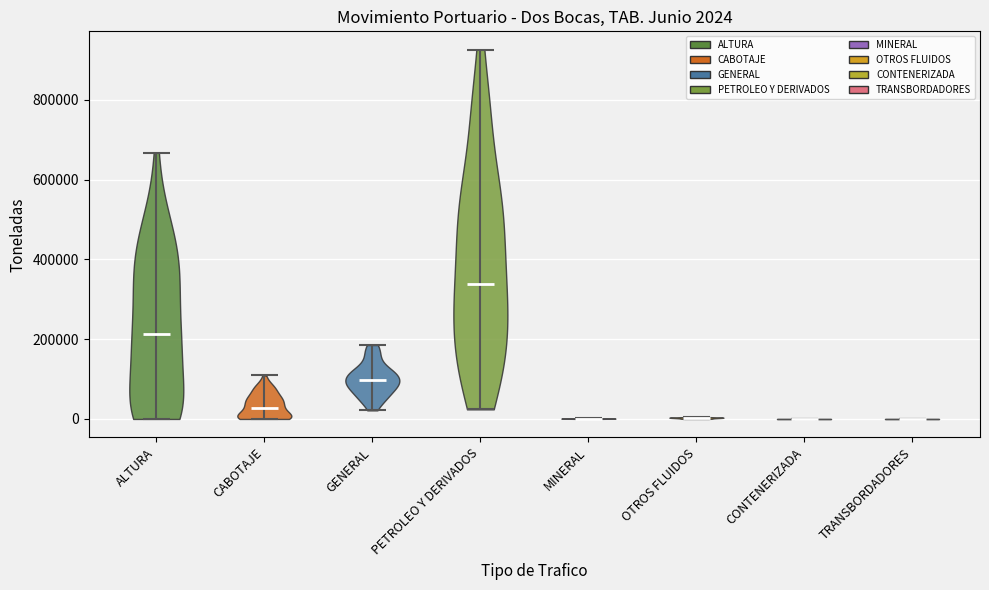

Which violin has the highest median line?

PETROLEO Y DERIVADOS